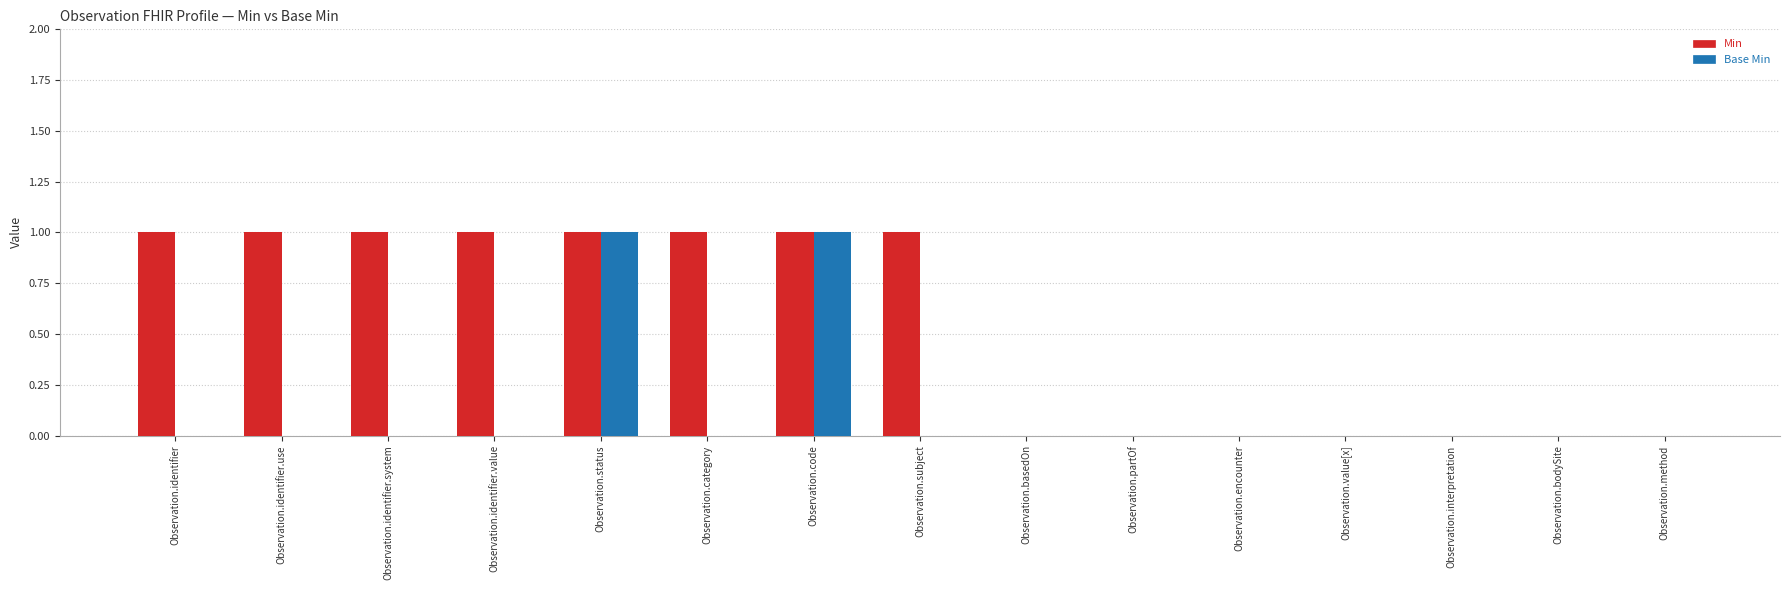

The value of Min at Observation.encounter is 1. True or false?

False